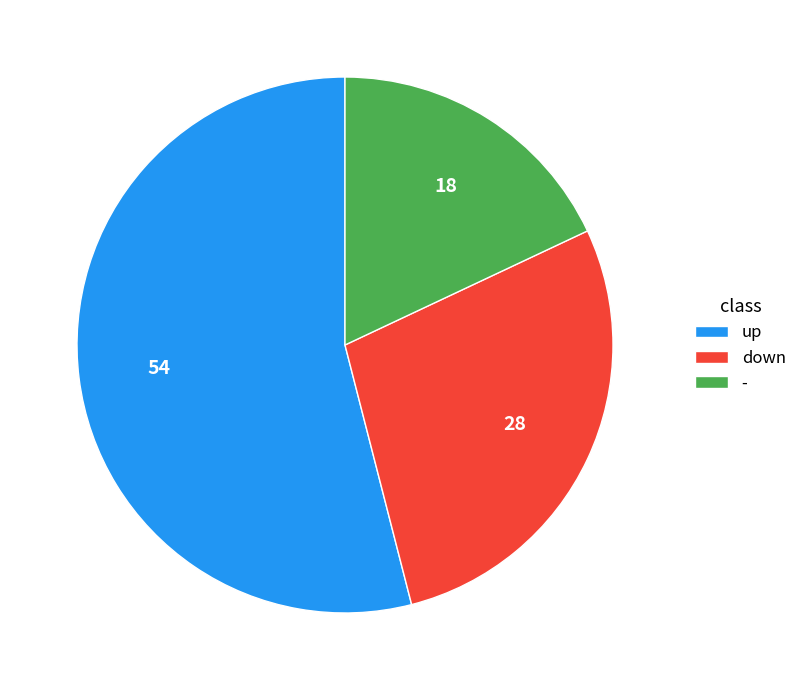

Rank the categories by value from lowest to highest.

-, down, up